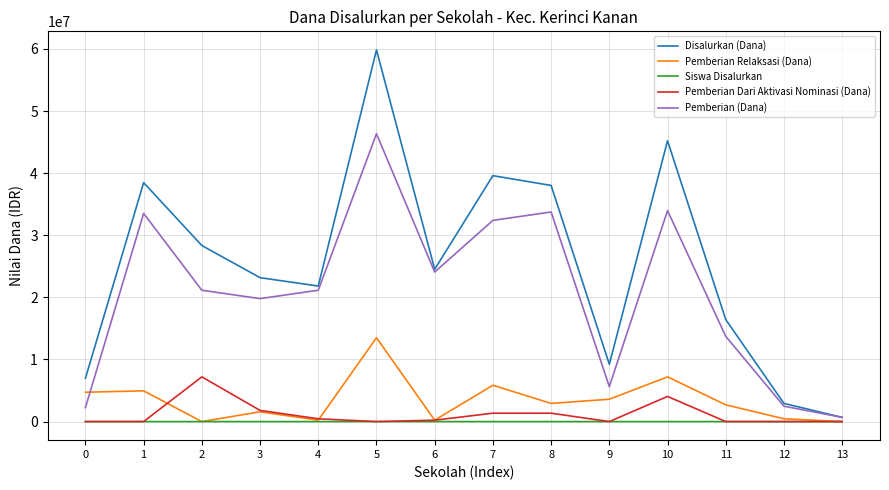

What is the minimum value for Pemberian (Dana)?

675000